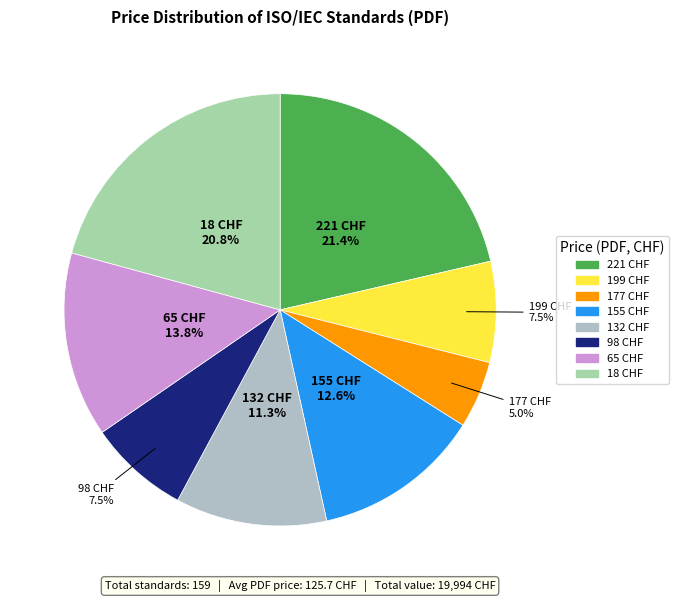

Is there any slice that represents more than half of the pie?

No